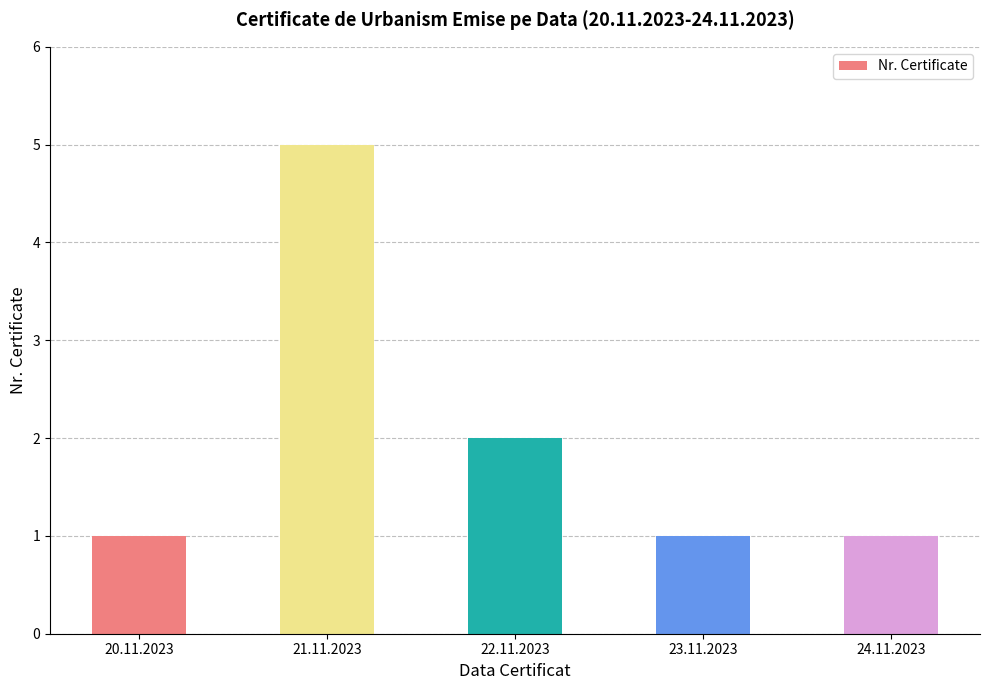

Are the bars grouped side by side (vs. stacked)?

No